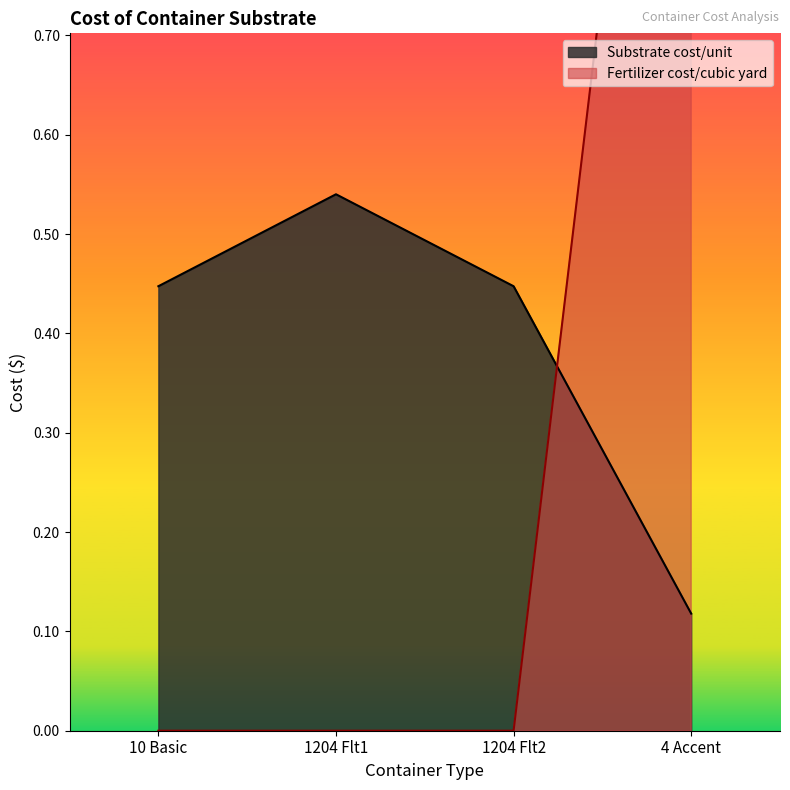

What is the label of the 1st point from the left?

10 Basic